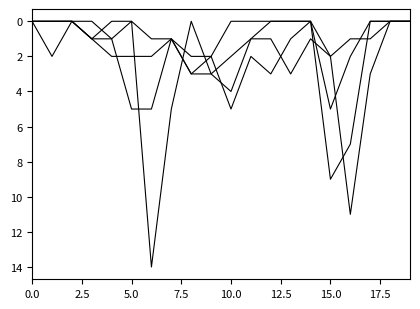

How many lines are shown in the chart?

4